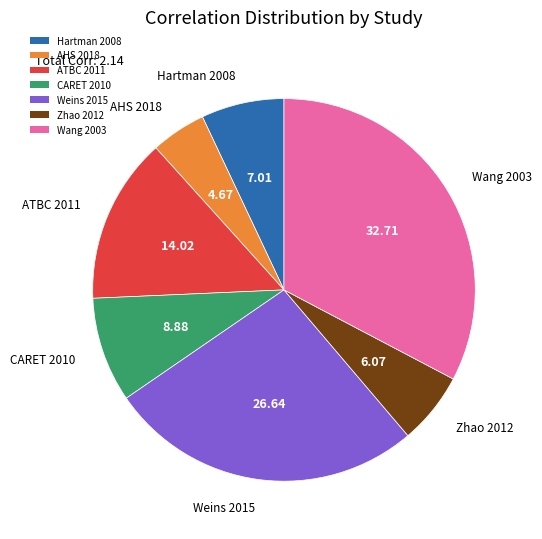

Rank the categories by value from highest to lowest.

Wang 2003, Weins 2015, ATBC 2011, CARET 2010, Hartman 2008, Zhao 2012, AHS 2018